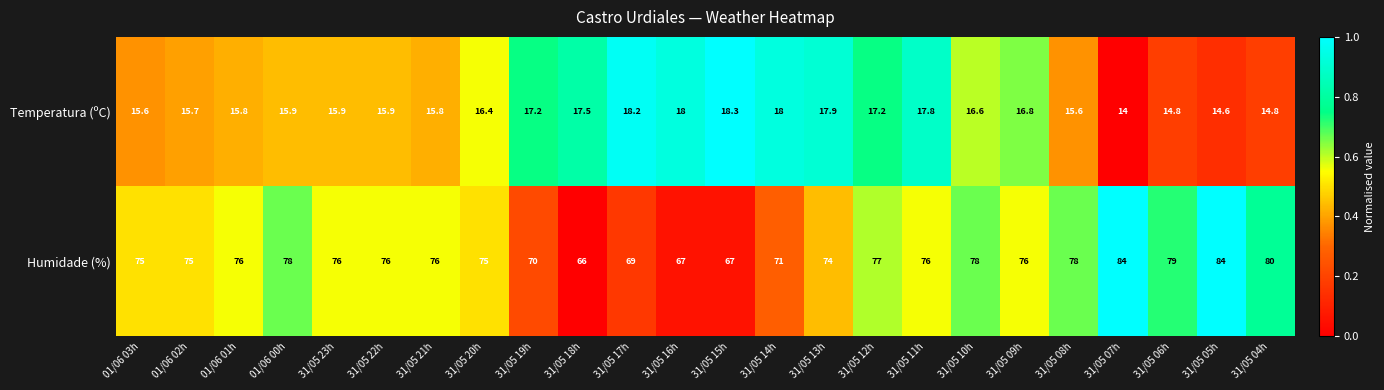

How many distinct data groups are displayed?

2